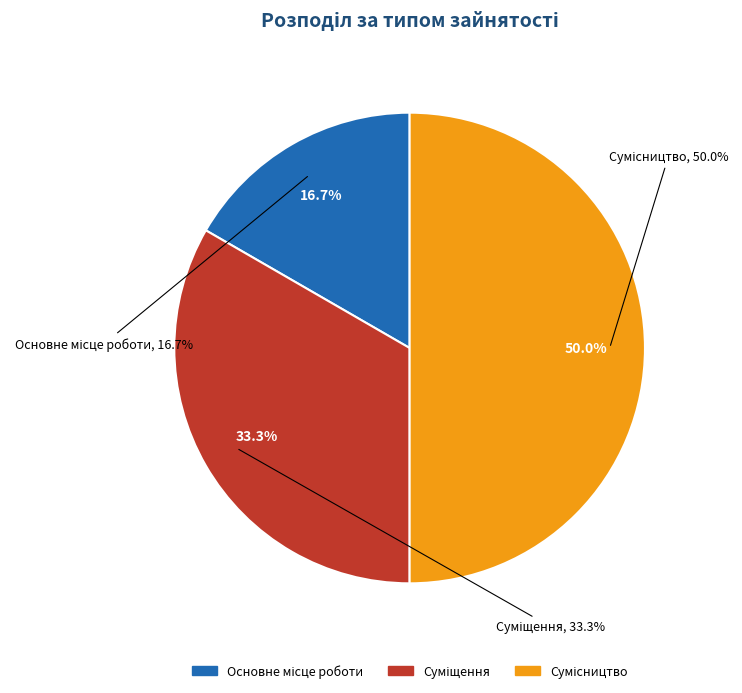

Does any single category account for the majority?

No